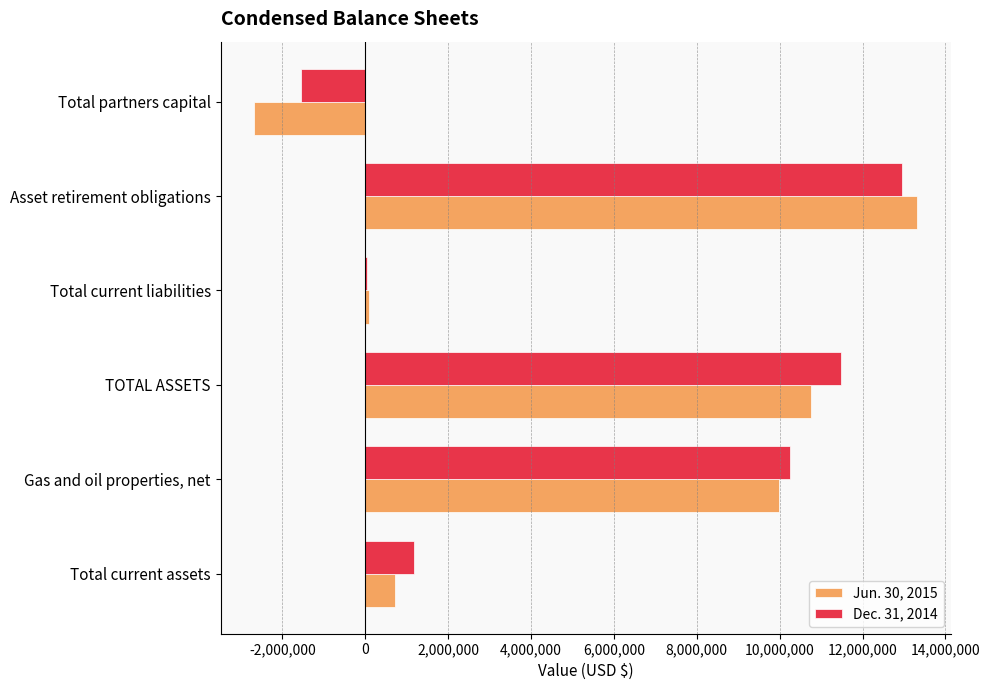

The Jun. 30, 2015 series shows 721200 at Total current assets. True or false?

True